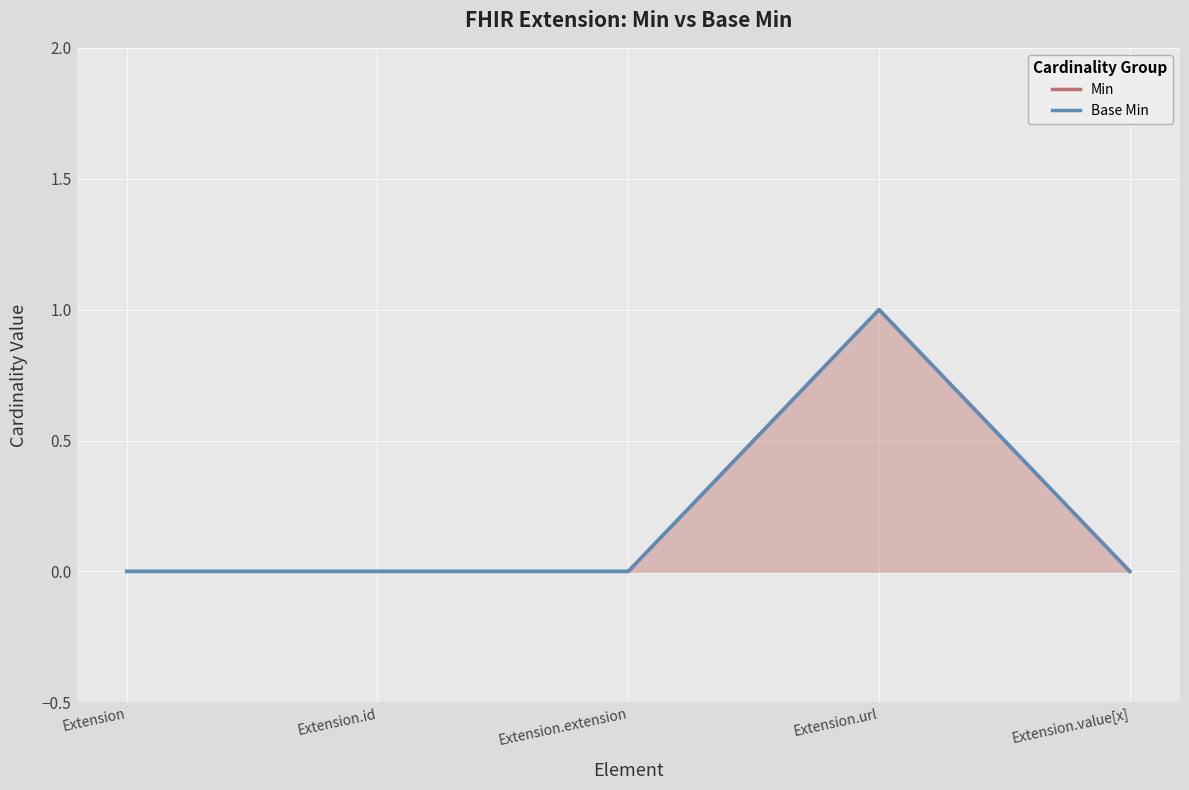

Is the value of Base Min at Extension.url greater than the value of Min at Extension.extension?

Yes